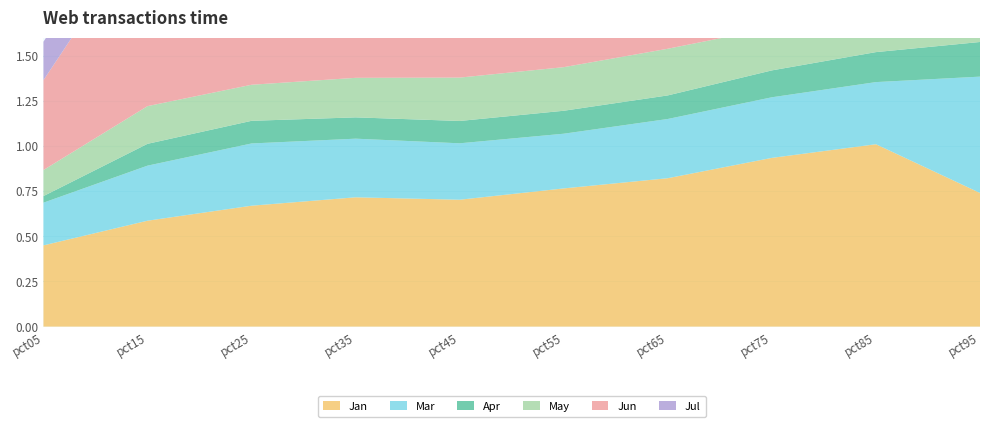

Reading right to left, extract all data points from this chart.

Jan: 0.7	1.0	0.9	0.8	0.8	0.7	0.7	0.7	0.6	0.4
Mar: 0.6	0.3	0.3	0.3	0.3	0.3	0.3	0.3	0.3	0.2
Apr: 0.2	0.2	0.1	0.1	0.1	0.1	0.1	0.1	0.1	0.0
May: 0.3	0.2	0.2	0.3	0.2	0.2	0.2	0.2	0.2	0.1
Jun: 1.5	1.3	1.2	1.2	1.1	1.0	1.0	1.0	1.0	0.5
Jul: 0.3	0.5	0.4	0.4	0.4	0.3	0.3	0.3	0.2	0.2